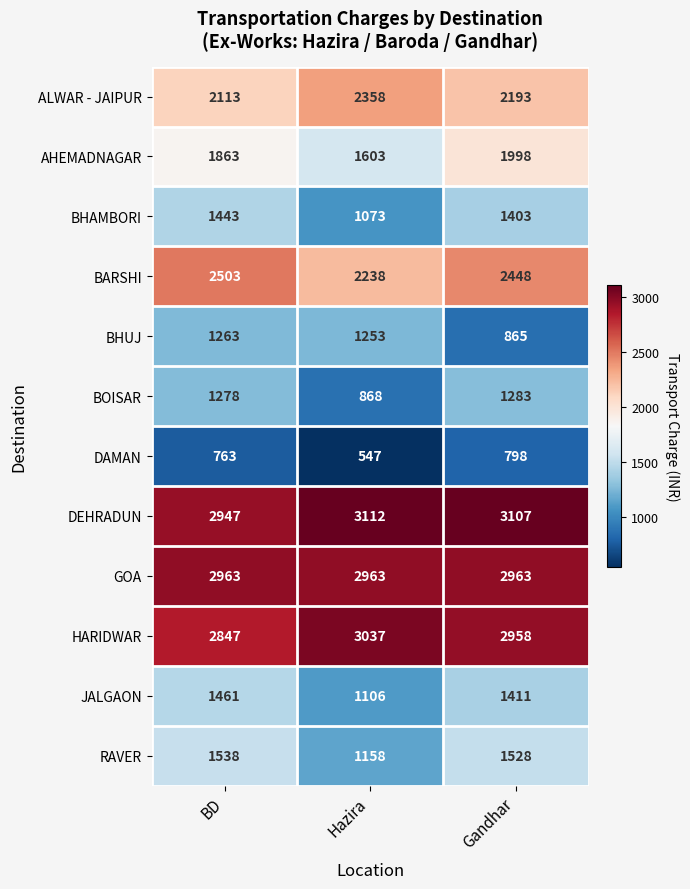

Which series has the widest spread of values?

BOISAR